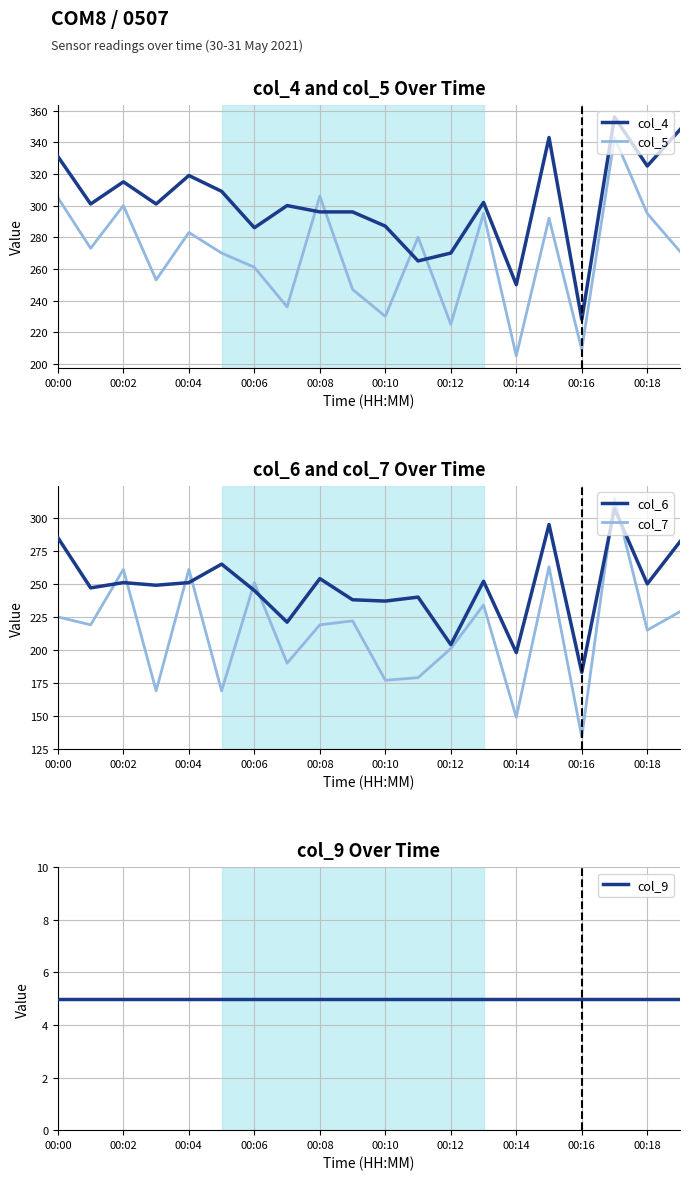

What are all the series names shown in the legend?

col_4, col_5, col_6, col_7, col_9